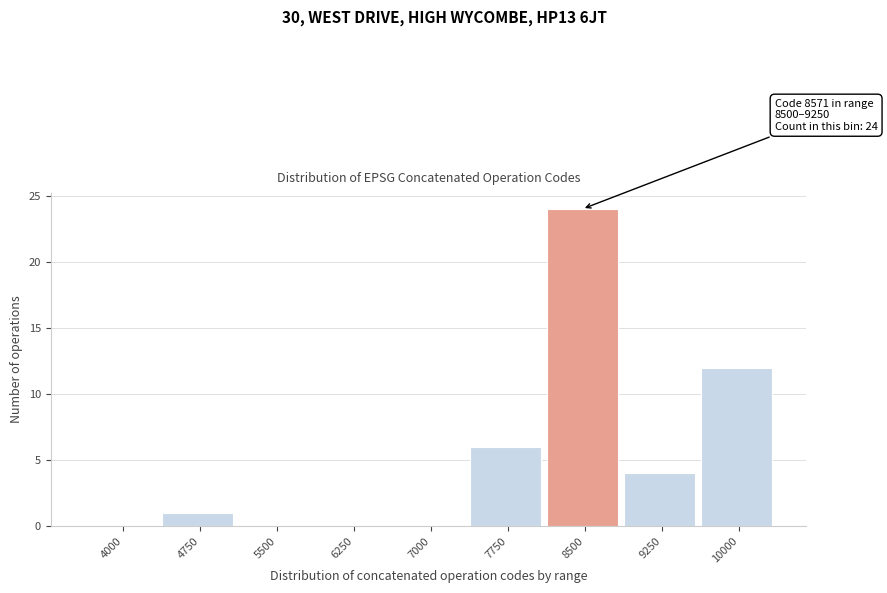

Reading right to left, extract all data points from this chart.

10000=12	9250=4	8500=24	7750=6	7000=0	6250=0	5500=0	4750=1	4000=0